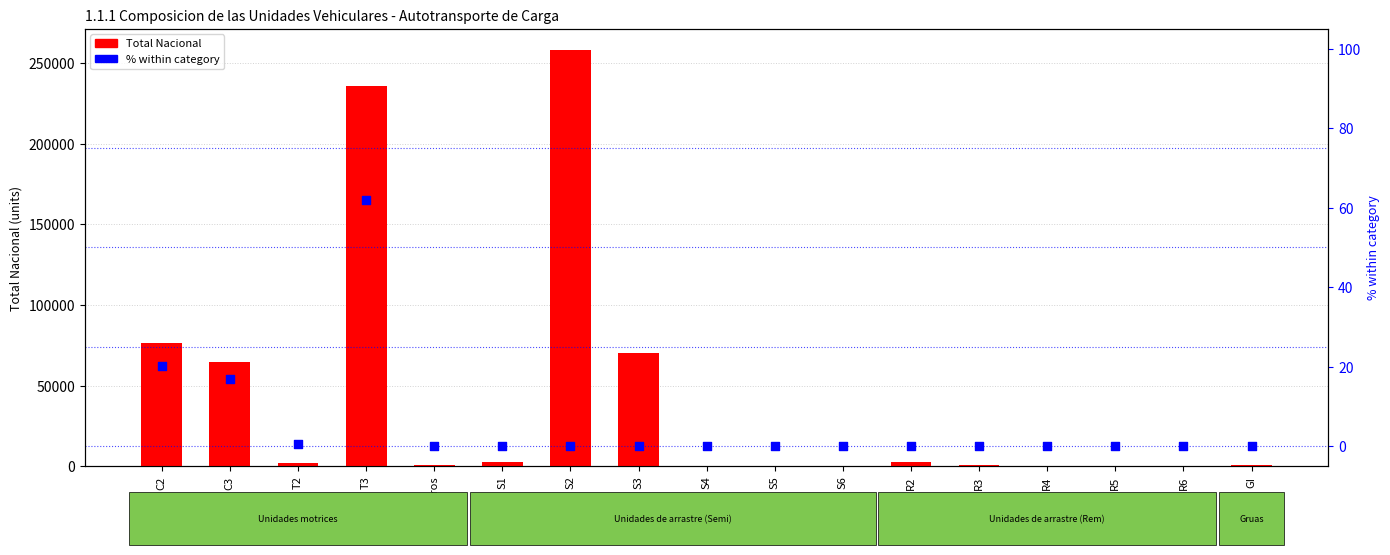

Which series contains the highest Y value?

Total Nacional